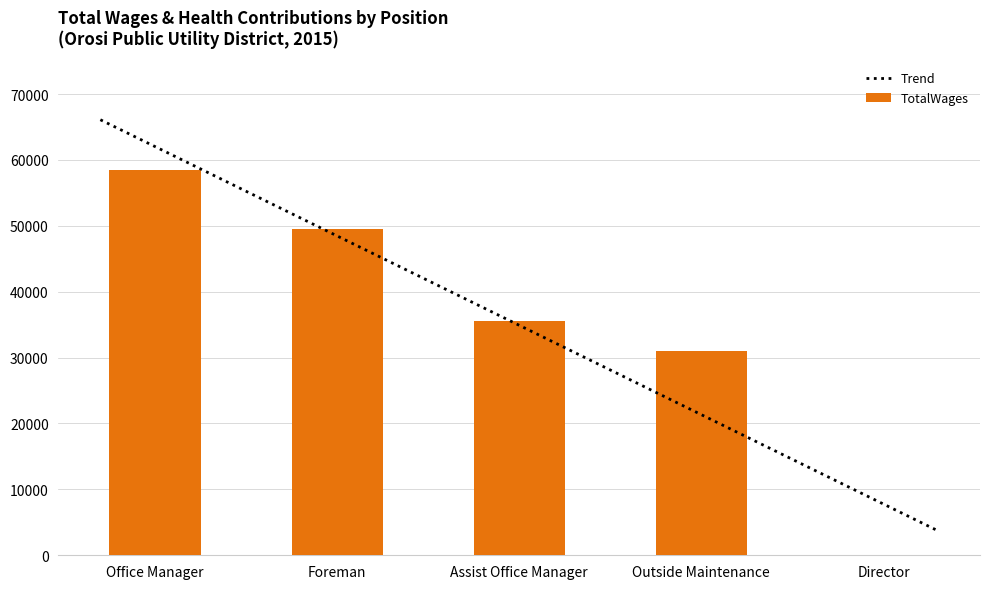

What is the difference between the values at Foreman and Outside Maintenance?

18577